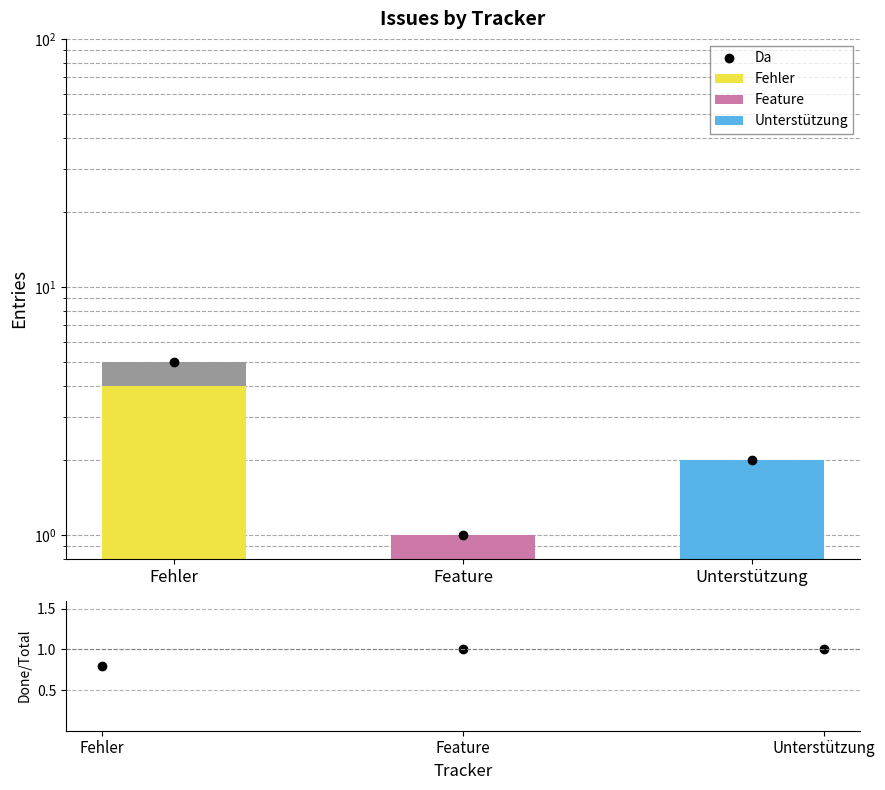

Count the Da values in the range 1 to 5.

3